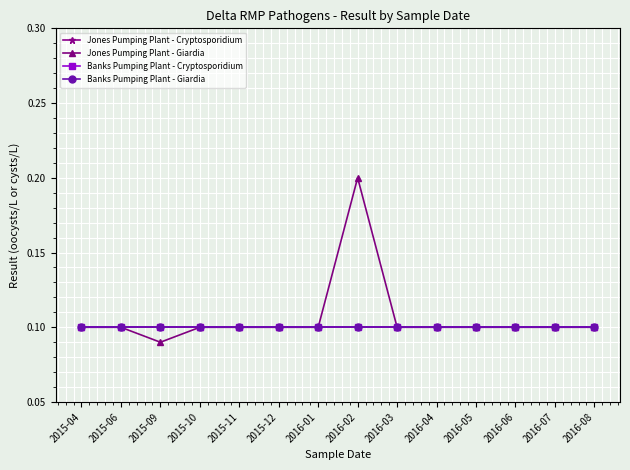

Is it true that Jones Pumping Plant - Cryptosporidium equals 0.1 at 2016-03?

True